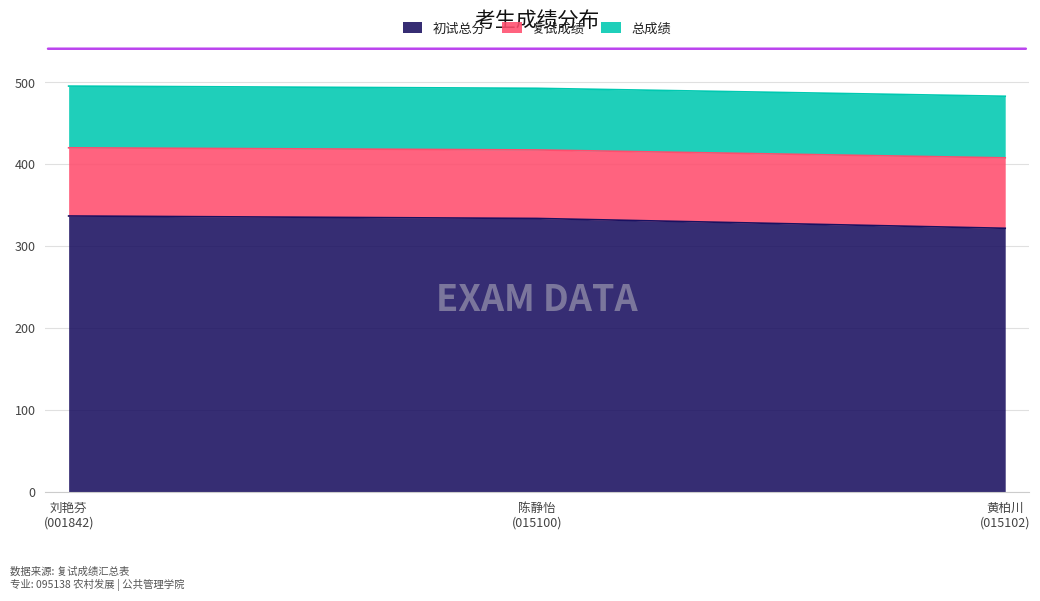

What is the maximum value for 初试总分?

337.0